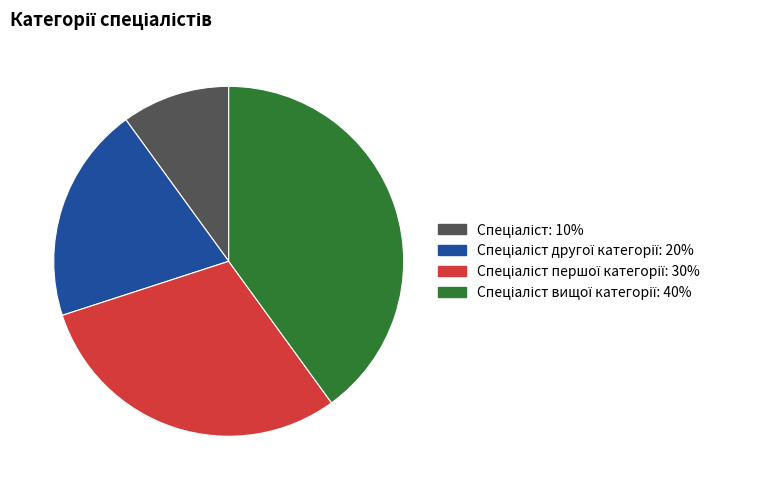

Is there any slice that represents more than half of the pie?

No